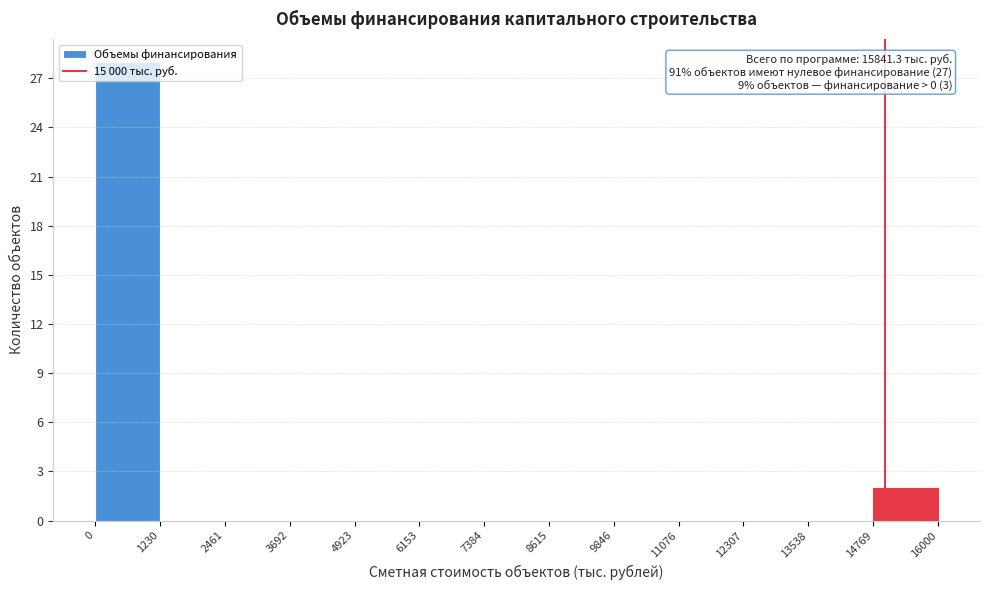

Which range on the x-axis has the tallest bar?

0 to 1230